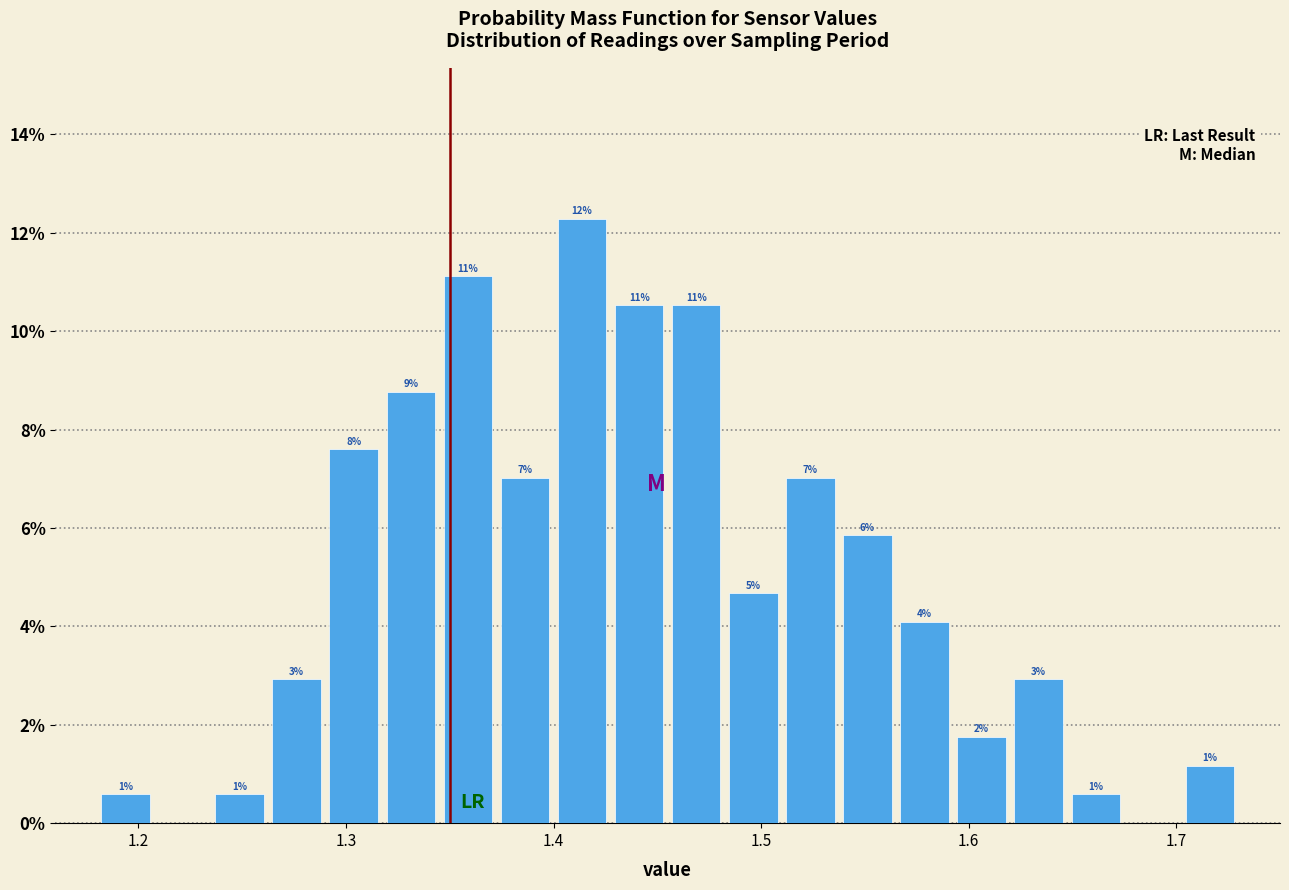

Read against the x-axis, roughly where is the centre of the tallest bar?

1.41